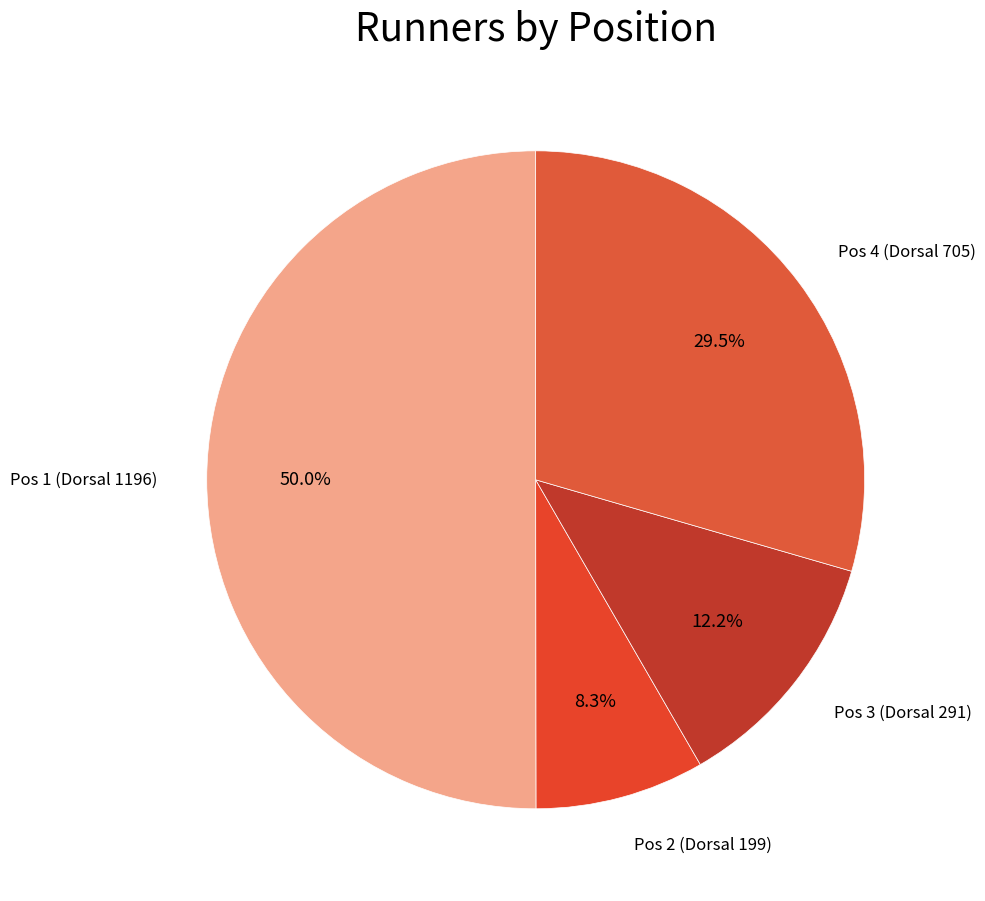

Count the number of slices in the pie.

4